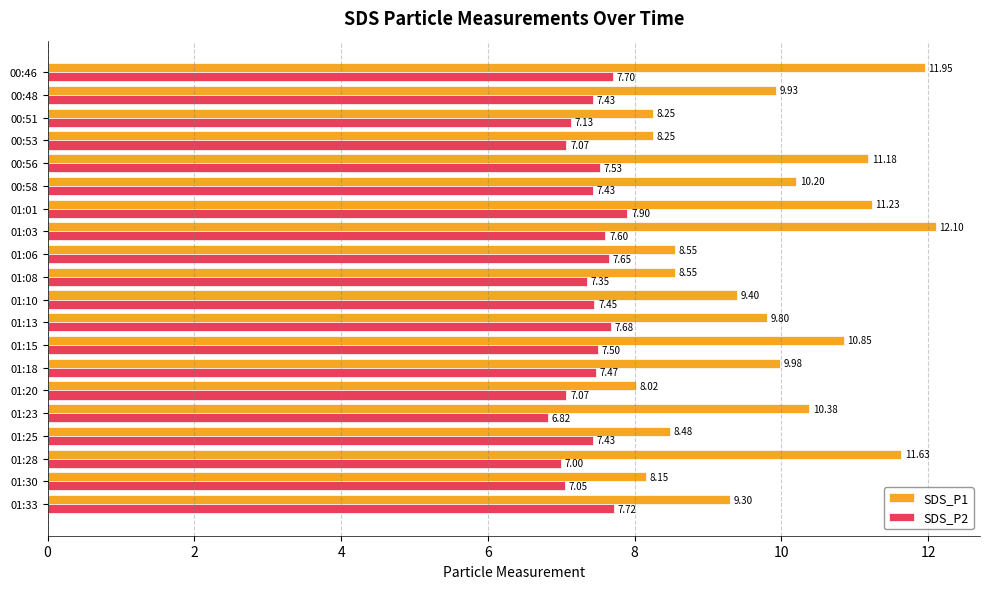

Is the value of SDS_P1 at 00:51 greater than the value of SDS_P2 at 01:08?

Yes